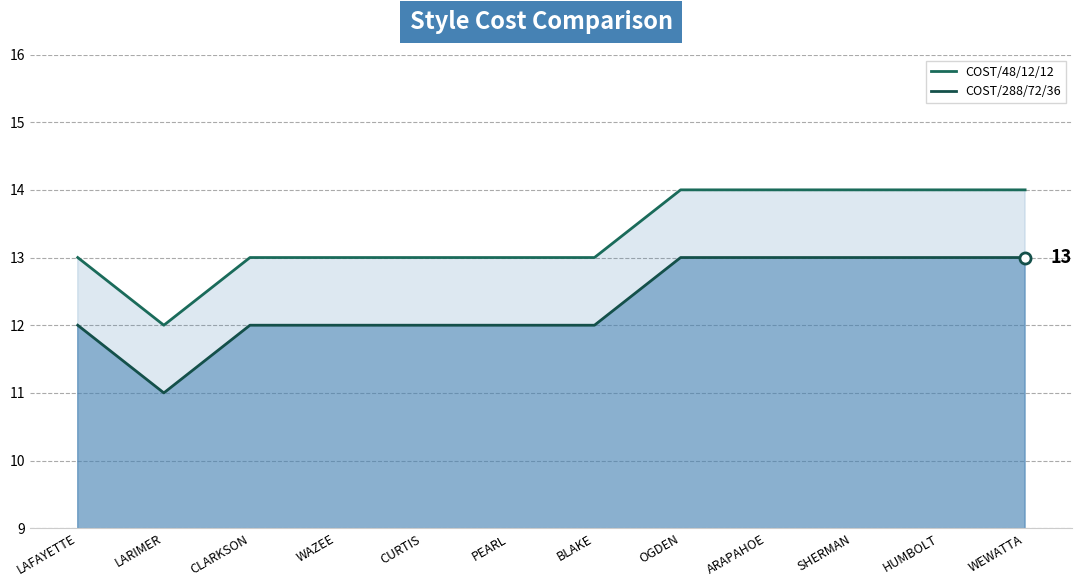

Reading left to right, list all the values displayed in this chart.

COST/48/12/12: LAFAYETTE=13	LARIMER=12	CLARKSON=13	WAZEE=13	CURTIS=13	PEARL=13	BLAKE=13	OGDEN=14	ARAPAHOE=14	SHERMAN=14	HUMBOLT=14	WEWATTA=14
COST/288/72/36: LAFAYETTE=12	LARIMER=11	CLARKSON=12	WAZEE=12	CURTIS=12	PEARL=12	BLAKE=12	OGDEN=13	ARAPAHOE=13	SHERMAN=13	HUMBOLT=13	WEWATTA=13